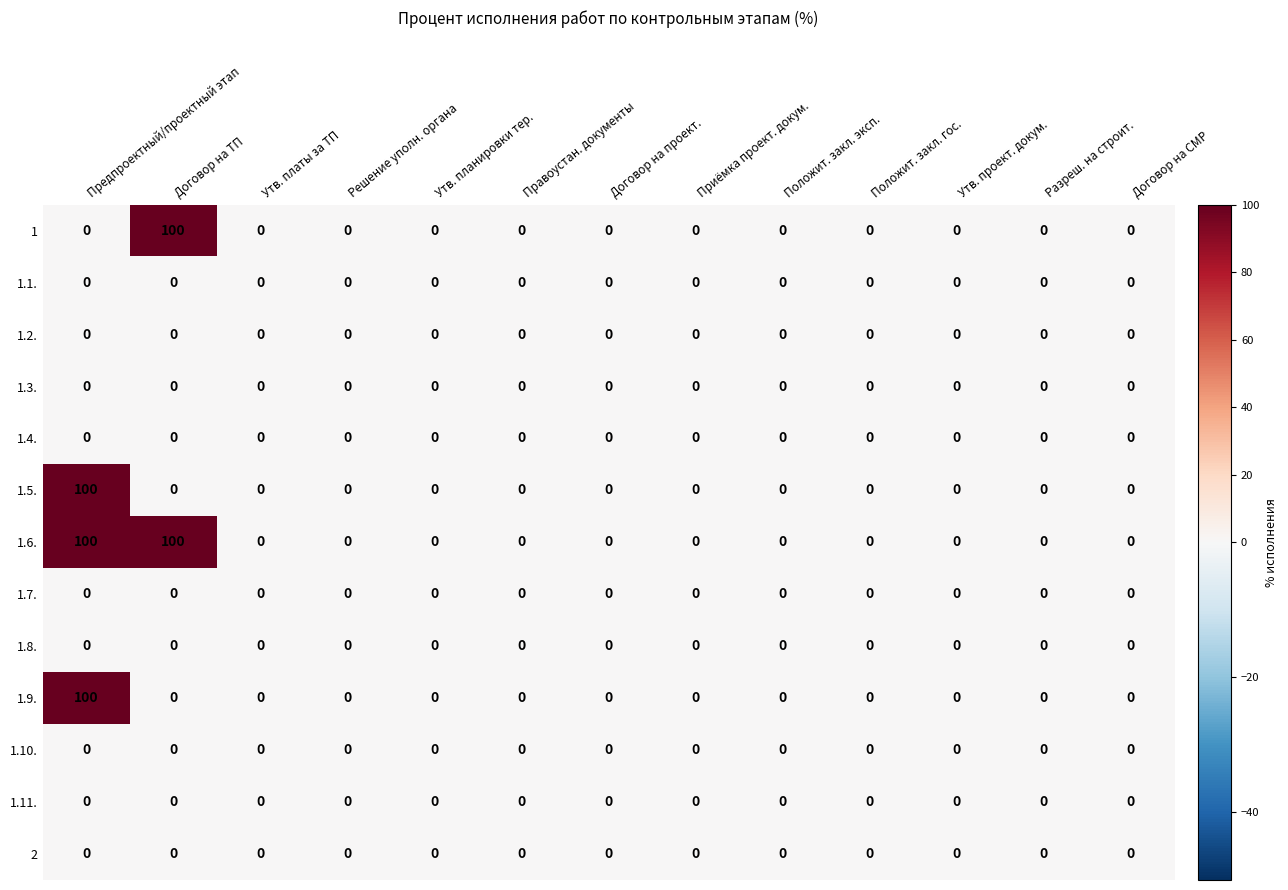

The 1 series shows -70 at Утв. платы за ТП. True or false?

False